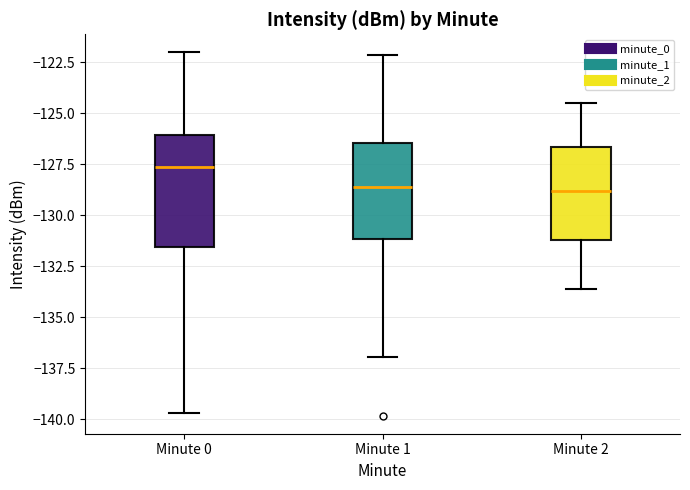

Comparing the boxes themselves (not the whiskers), which one is the tallest?

Minute 0